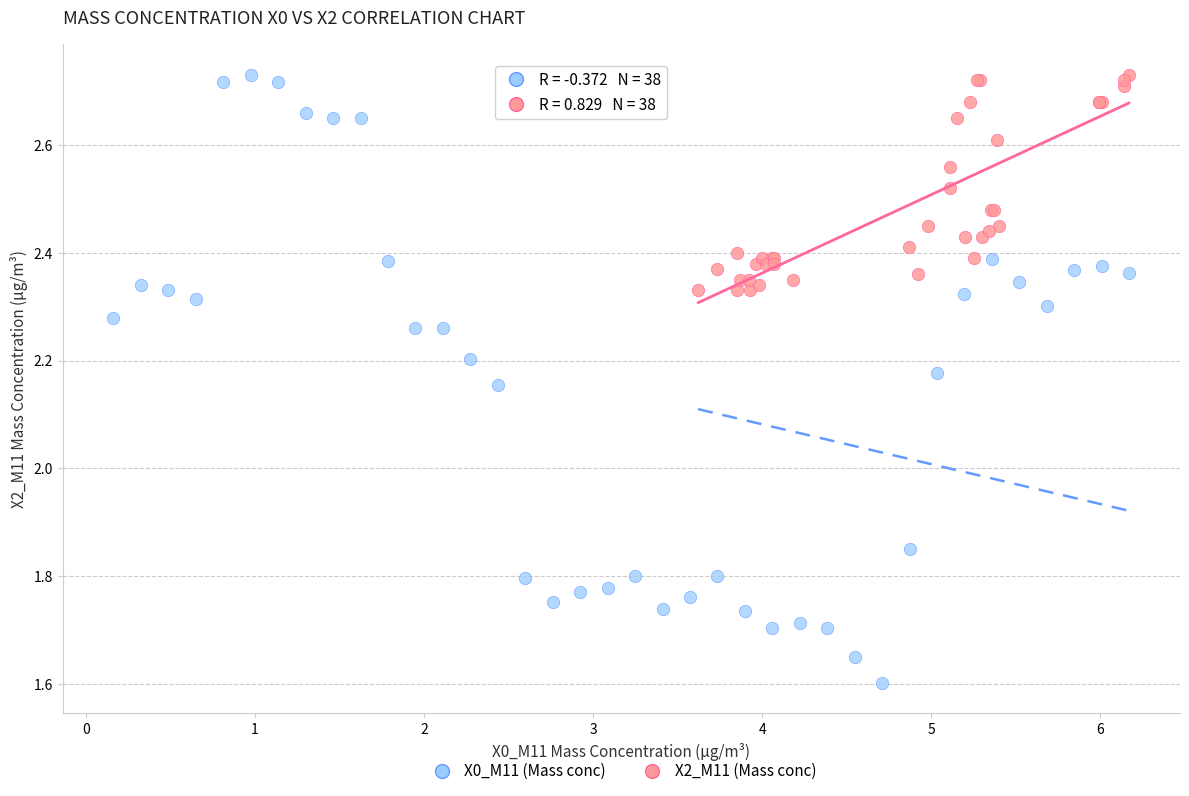

Which series contains the lowest Y value?

X0_M11 (Mass conc)